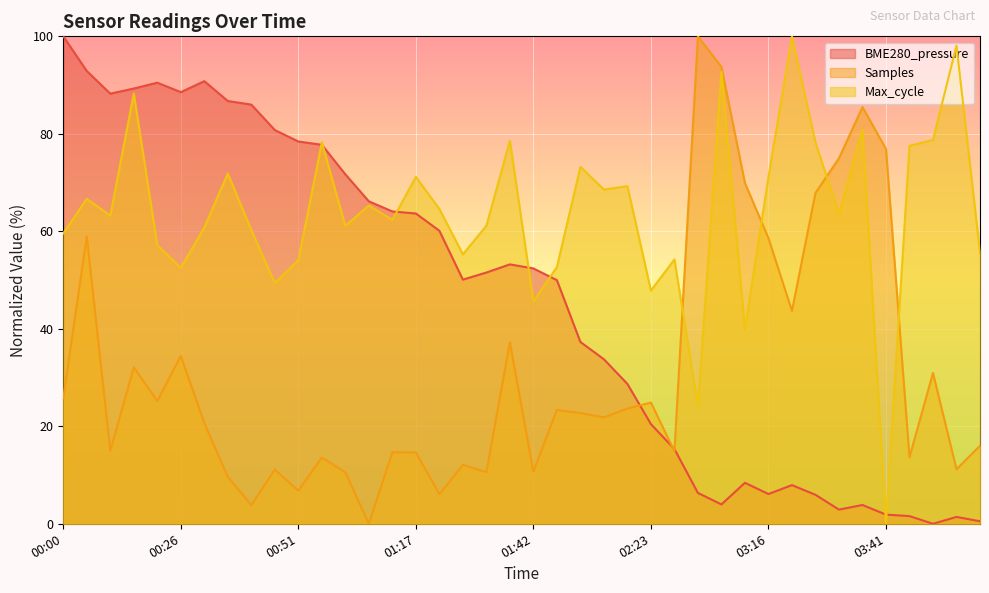

What position from the left is 02:55?

29